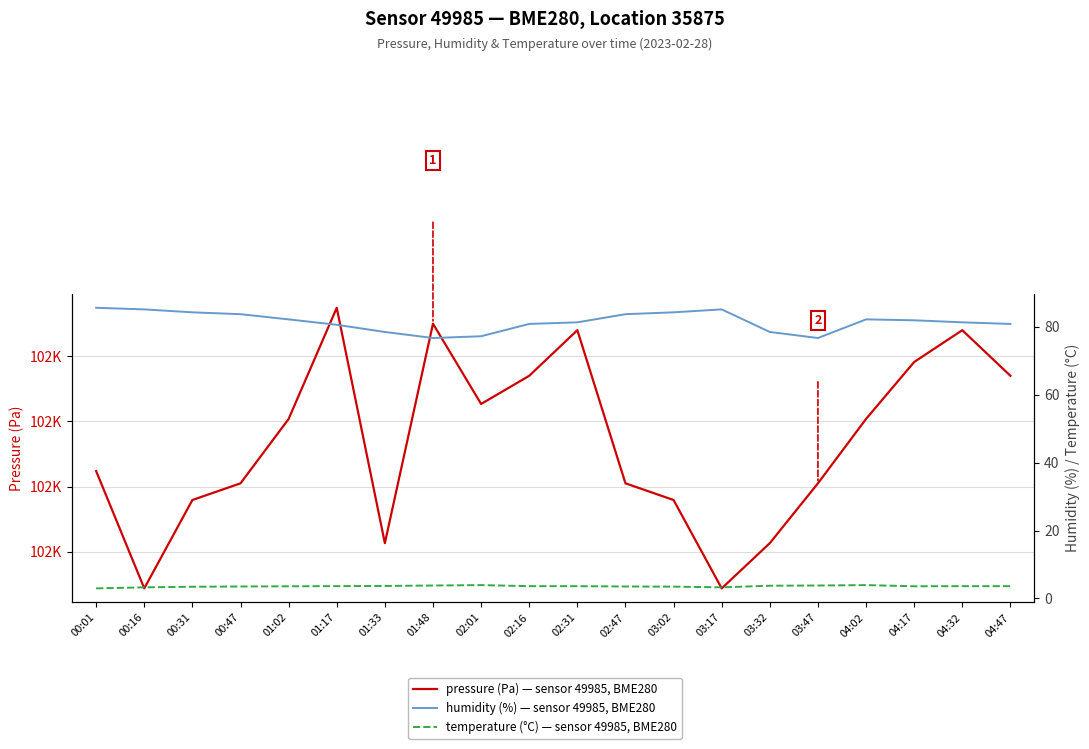

At how many categories does at least one series exceed 25775?

20